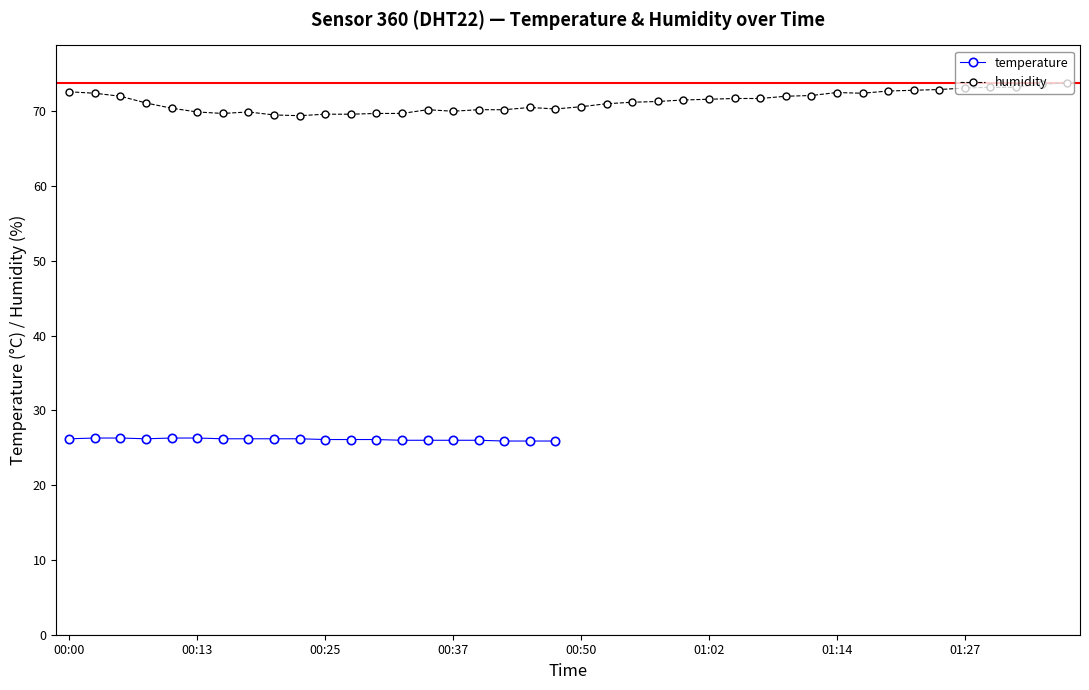

What is the ratio of the value at 00:50 to the value at 00:55?

1.0